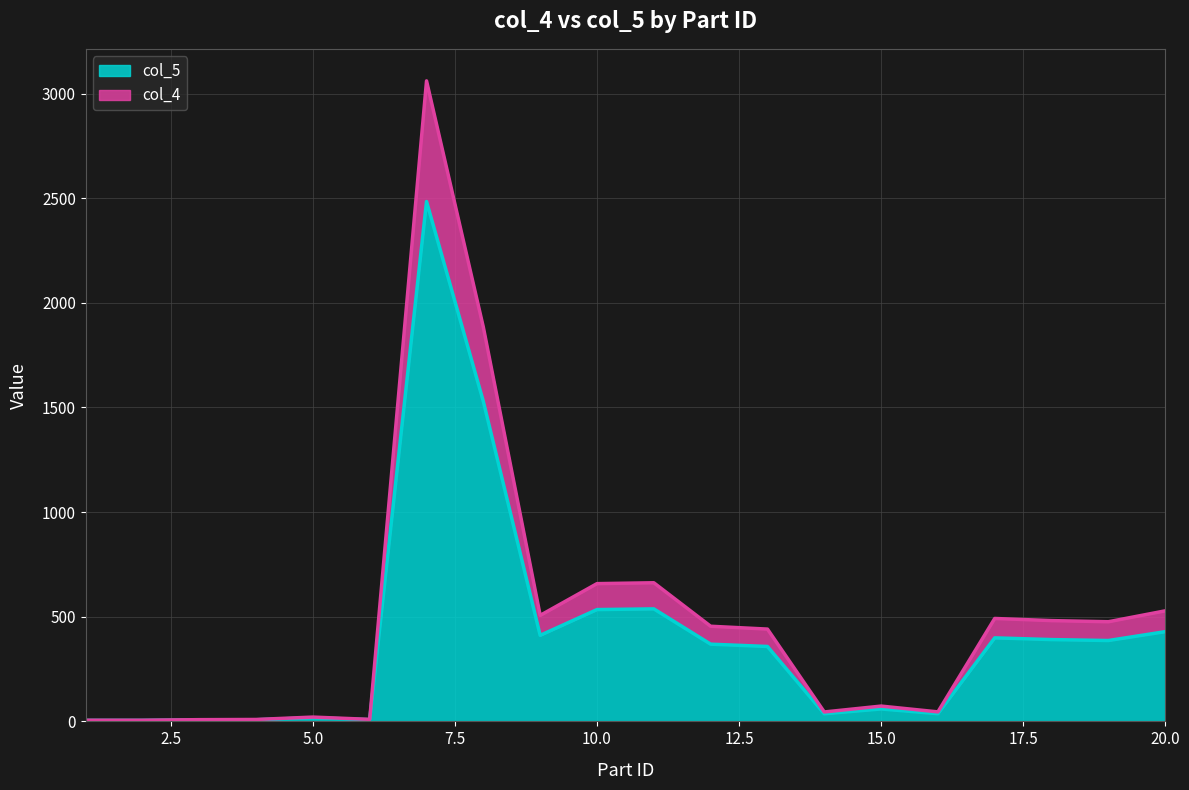

At which category is the sum across all series the highest?

7